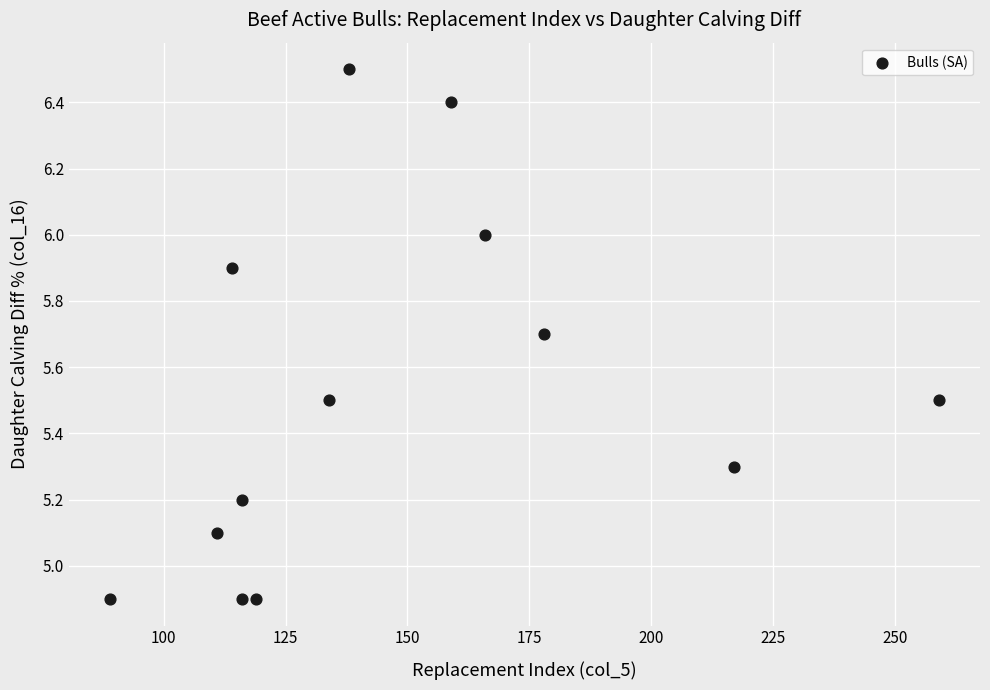

What is the range of X values (max minus min)?

170.0